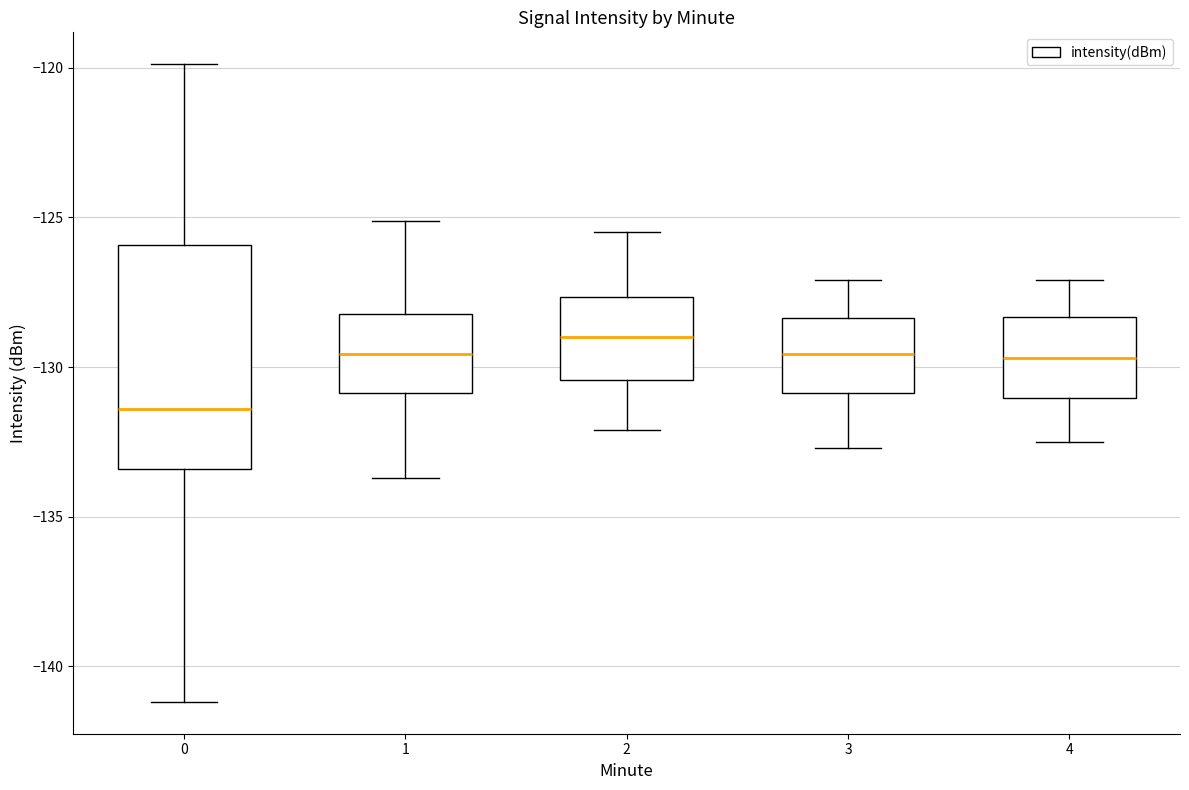

Where is the lower edge of the box at x = 3 on the y-axis? The values are not printed on the chart, so give them approximately, as read against the axis.

-131.0